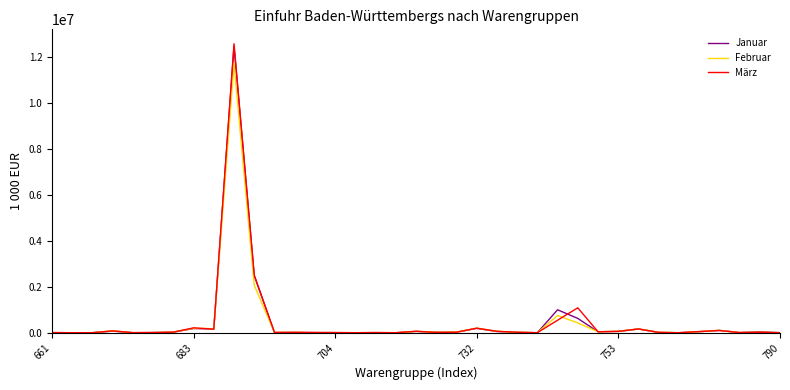

Which series has the widest spread of values?

März